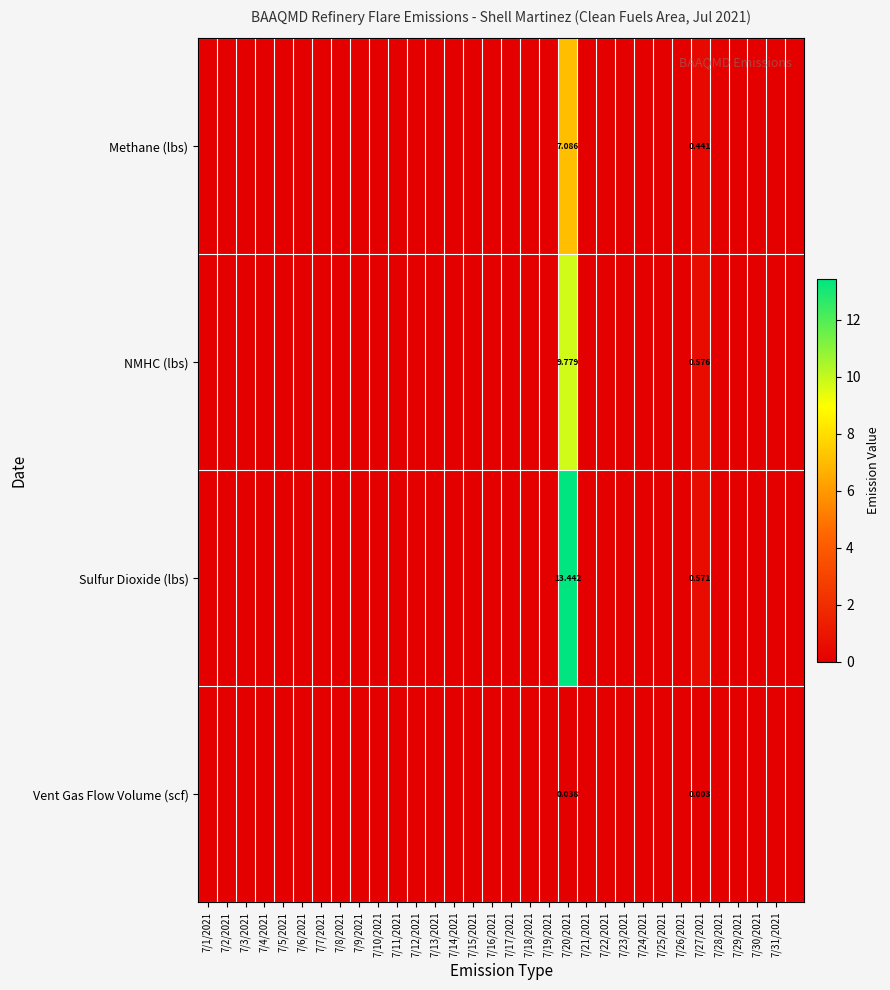

At which category does the chart reach its peak across all series?

7/20/2021